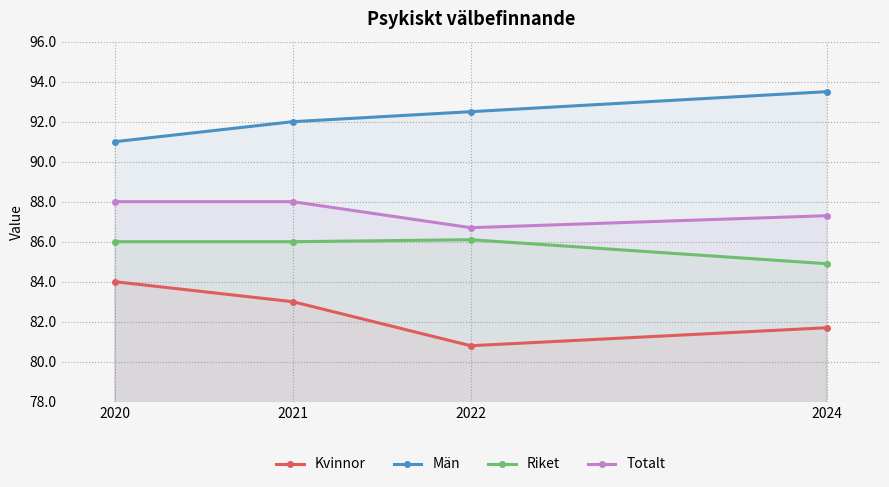

True or false: Män and Riket cross at least once.

False